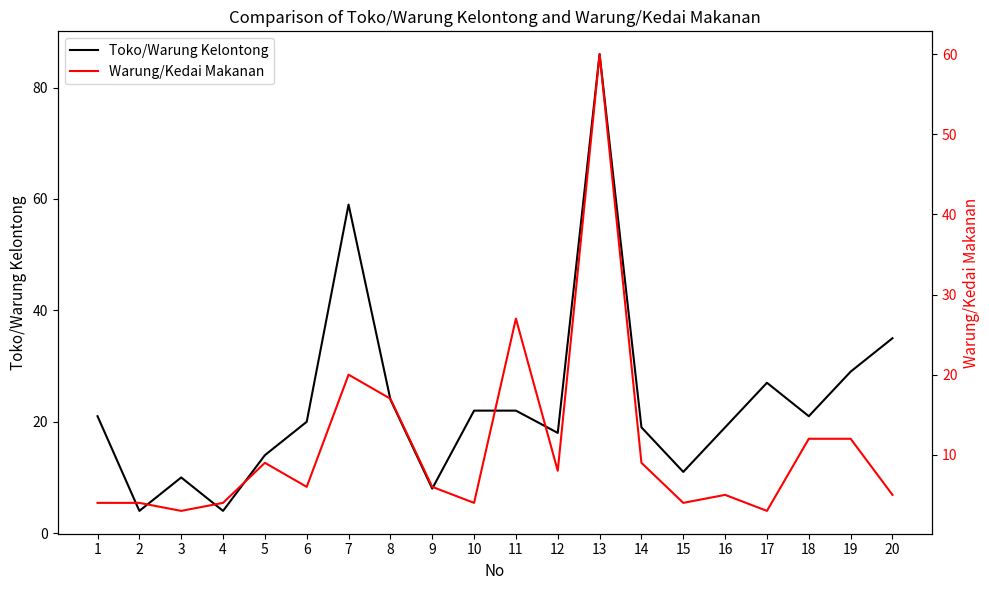

Which series ends up on top after the final intersection of Warung/Kedai Makanan and Toko/Warung Kelontong?

Toko/Warung Kelontong